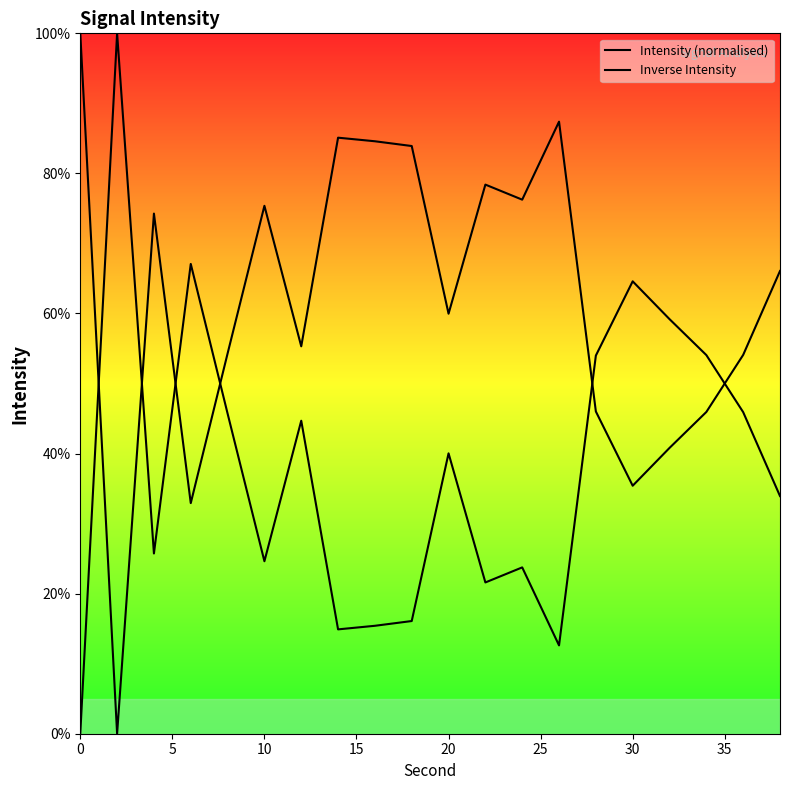

How many data points in Intensity (normalised) are less than 40?

10